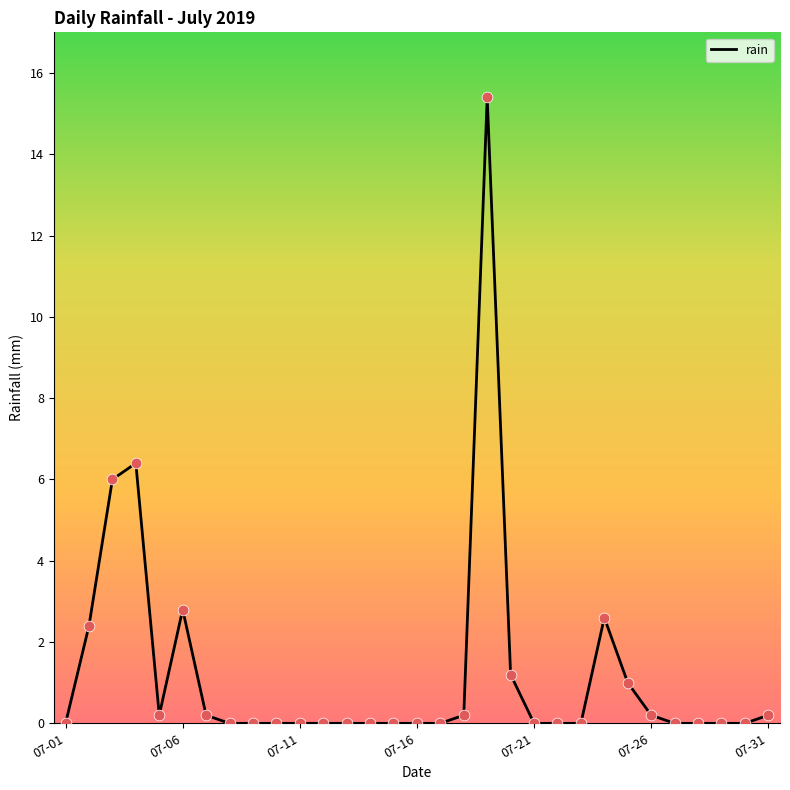

What is the maximum value shown in the chart?

15.4